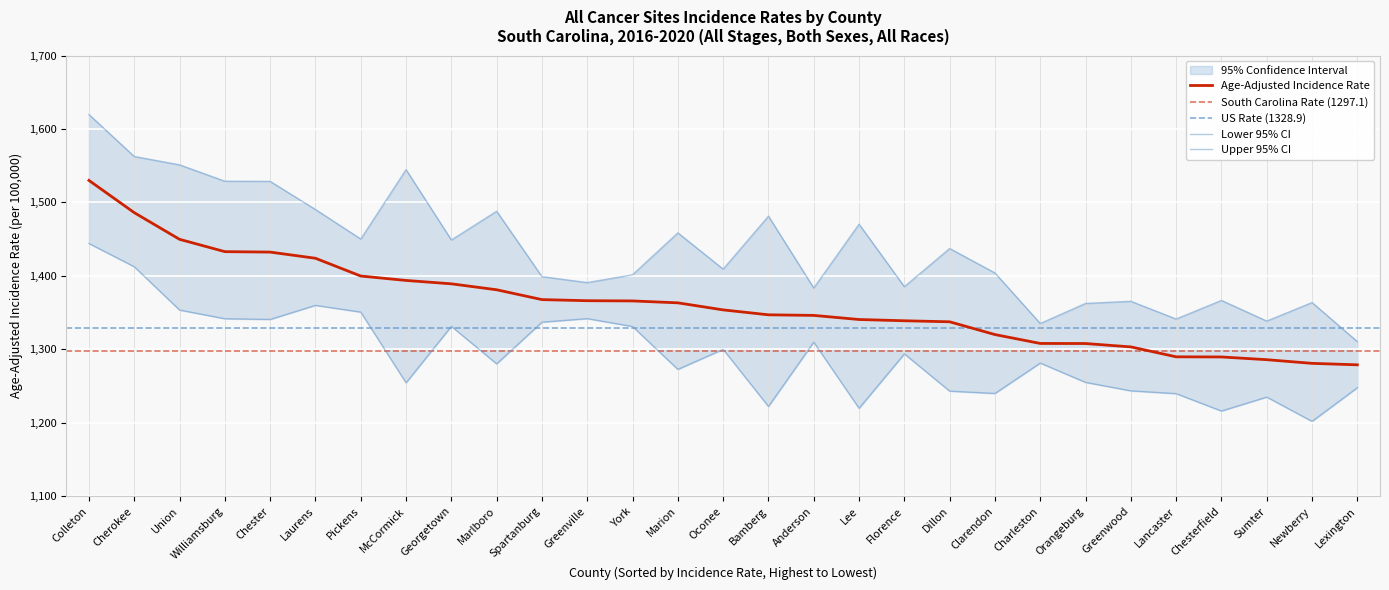

How many values in the Age-Adjusted Rate series are below 1353?

14